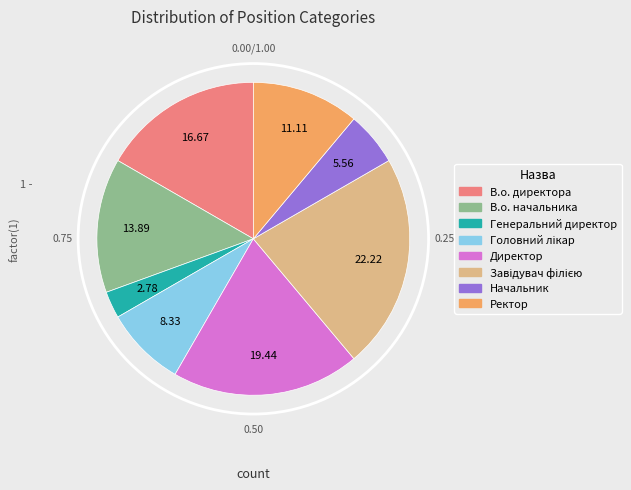

Is it true that Начальник is 13% of the pie?

False